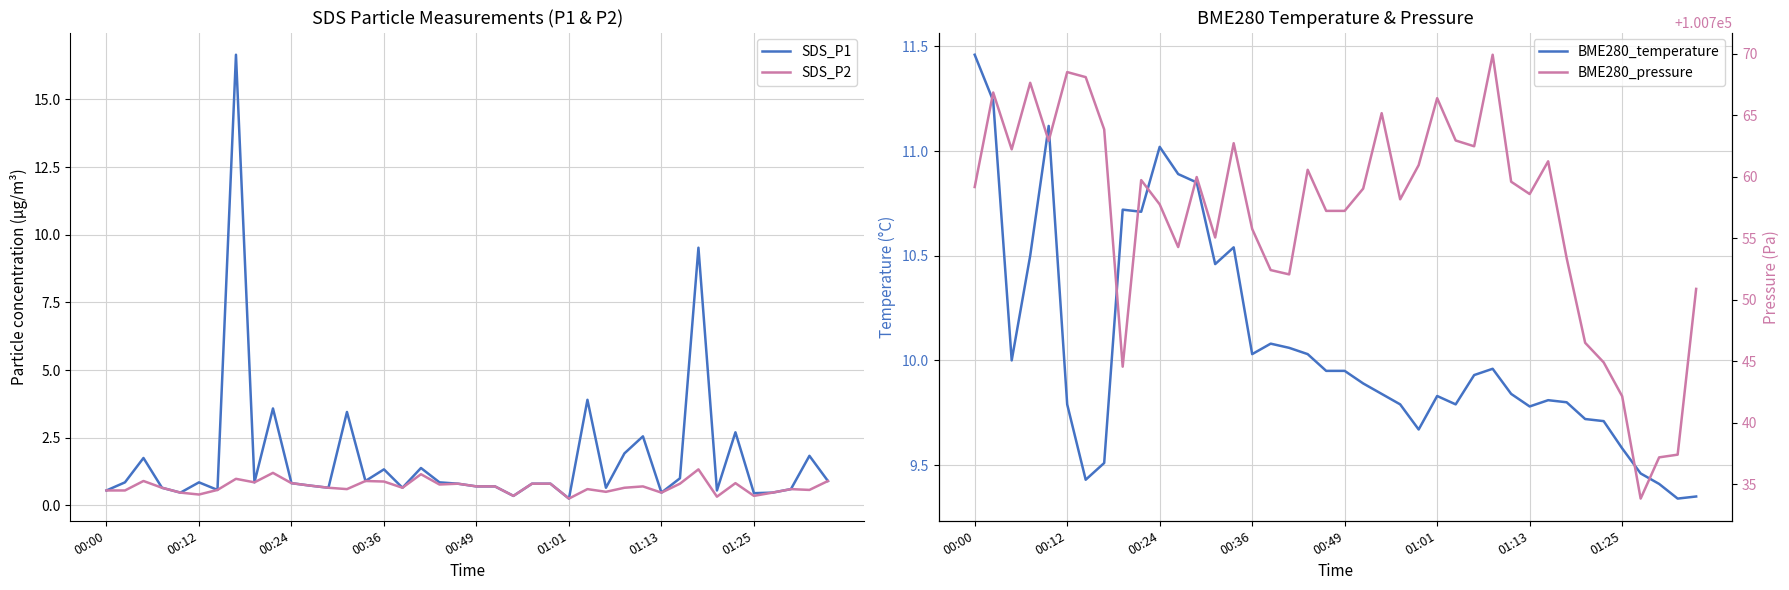

What is the difference between the maximum and minimum values in the BME280_temperature series?

2.1